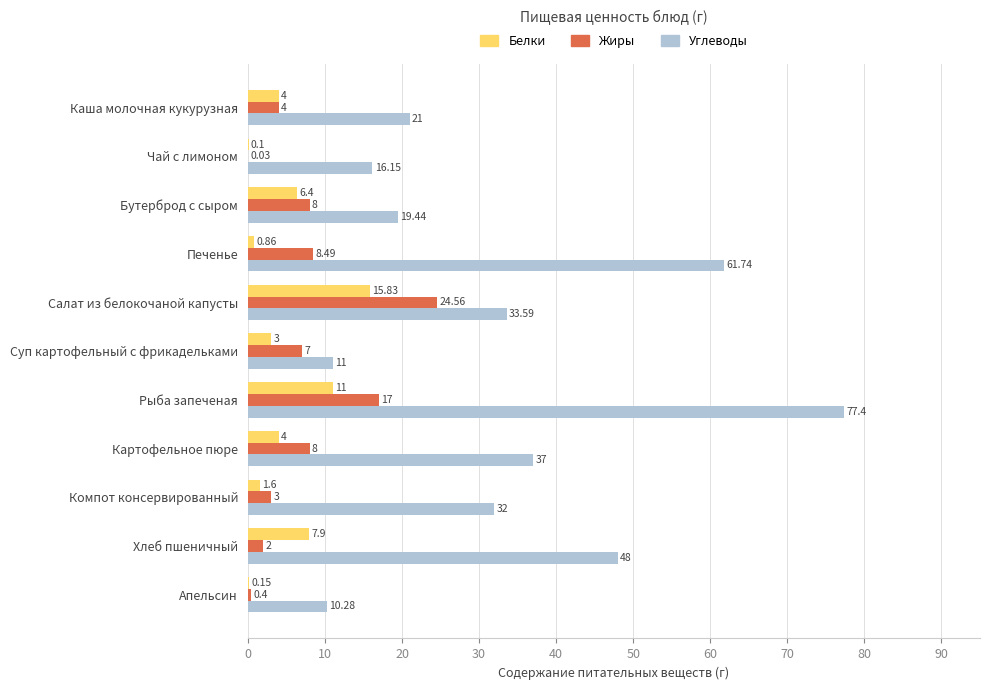

At which category does the chart reach its peak across all series?

Рыба запеченая